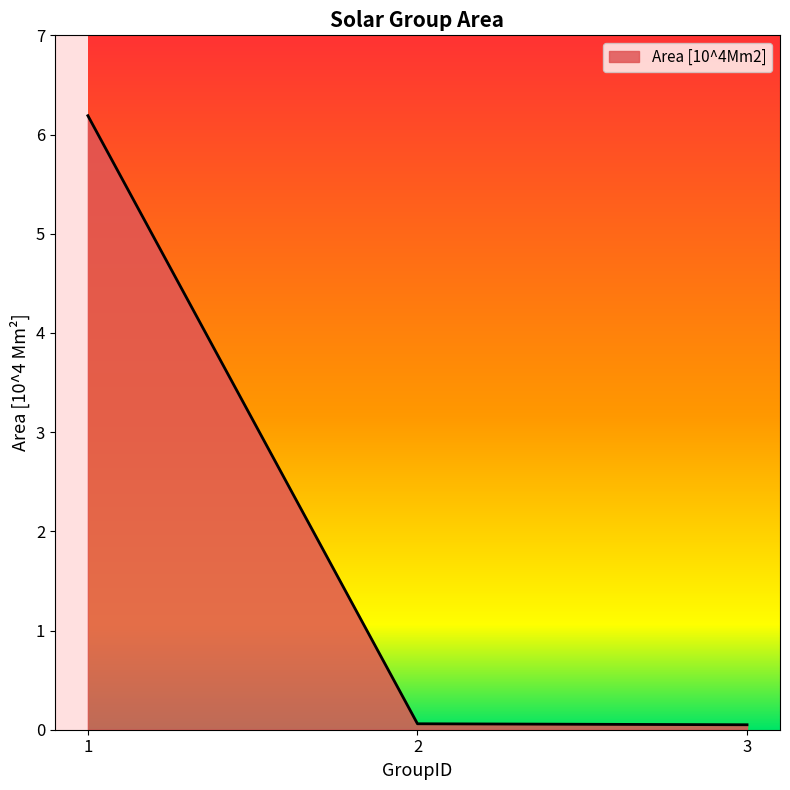

What is the minimum value shown in the chart?

0.1